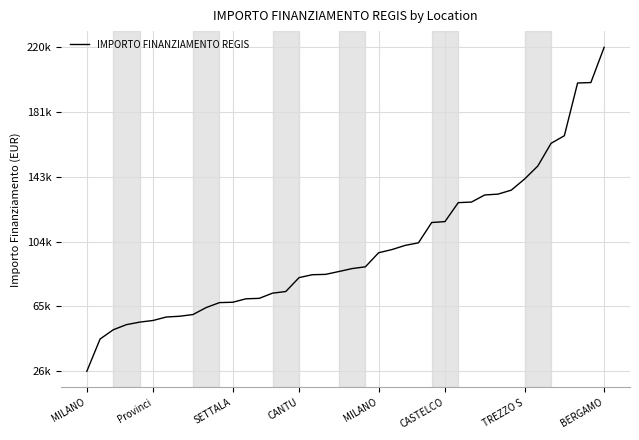

What is the value of the 32nd point from the left?

132781.0